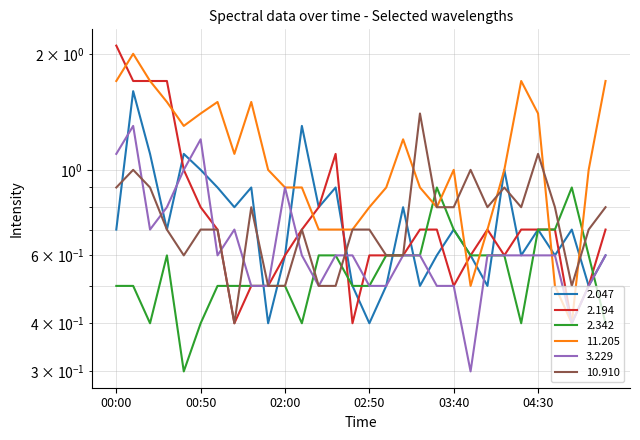

What is the maximum value shown in the chart?

2.1